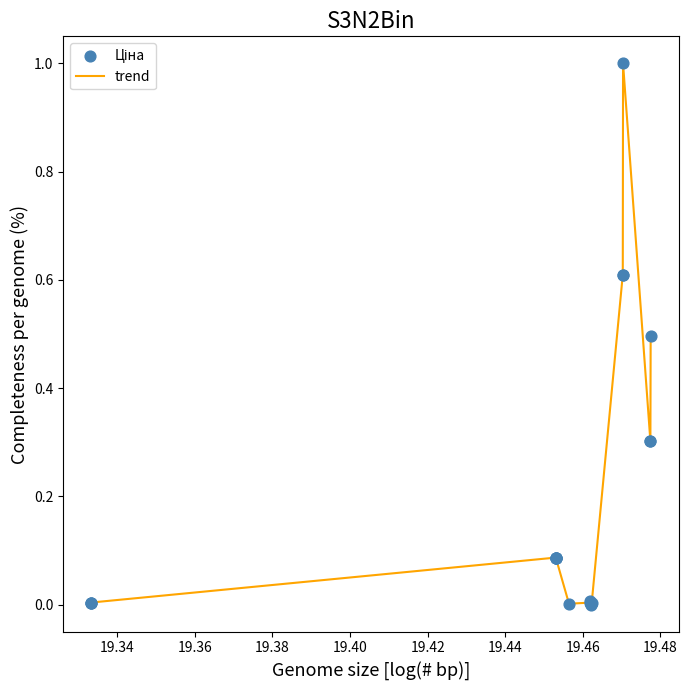

What is the difference between the maximum and minimum values?

1.0